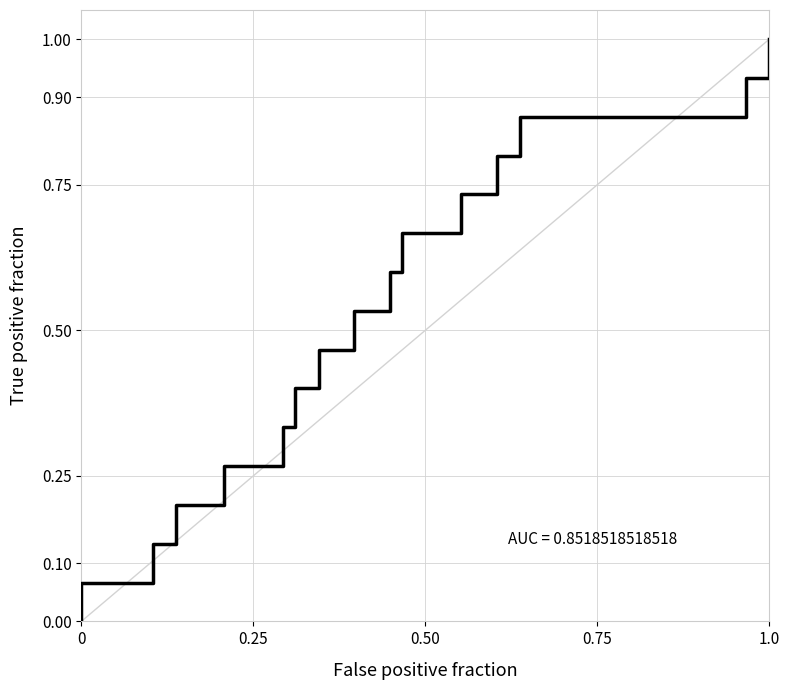

What is the maximum value shown in the chart?

1.0